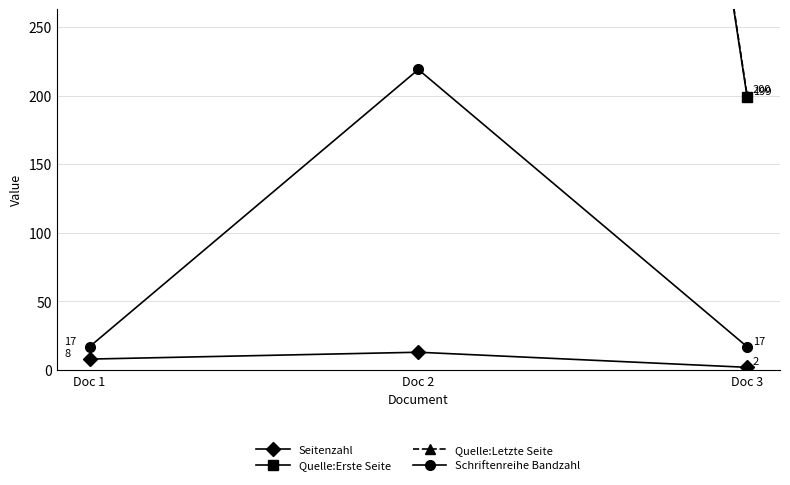

What is the value of the Quelle:Erste Seite point at the 2nd from the left?

1773